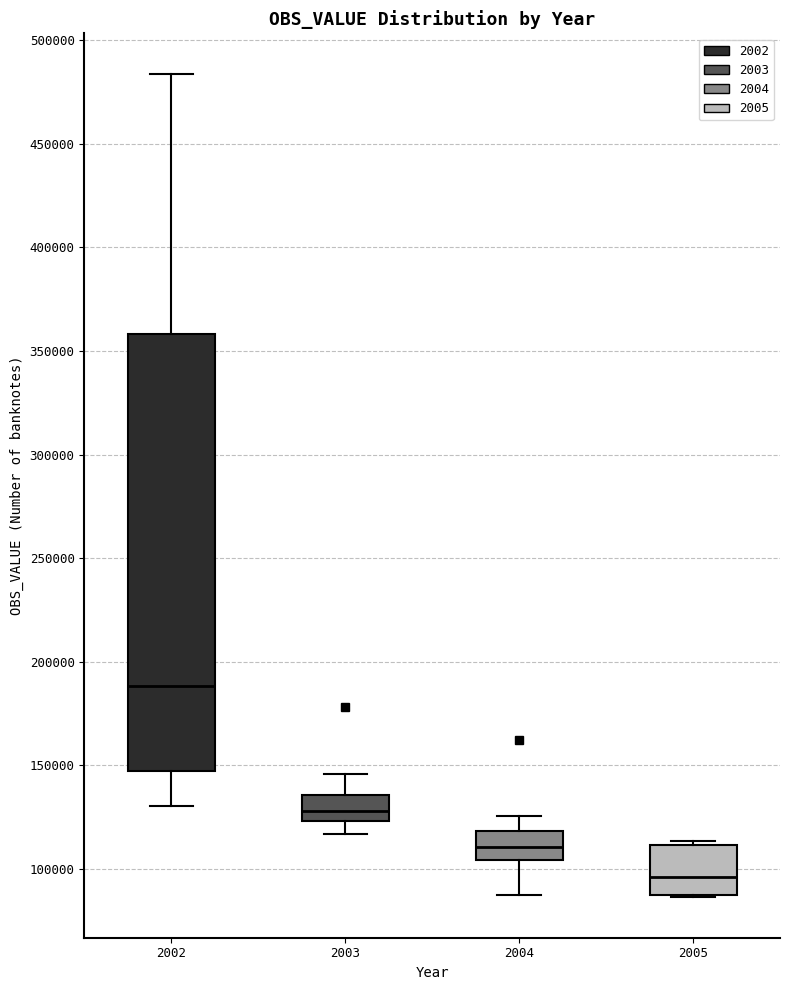

Which box has the highest median line?

2002